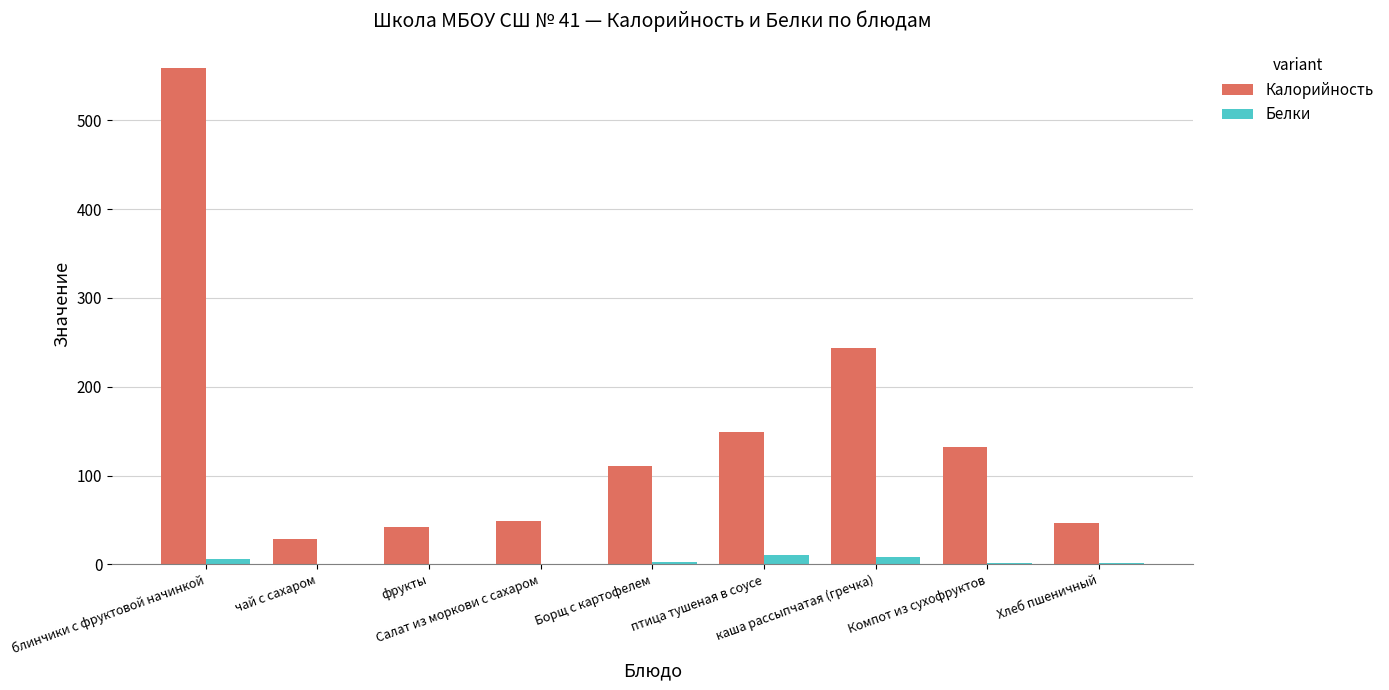

The Калорийность series shows 69.7 at Салат из моркови с сахаром. True or false?

False